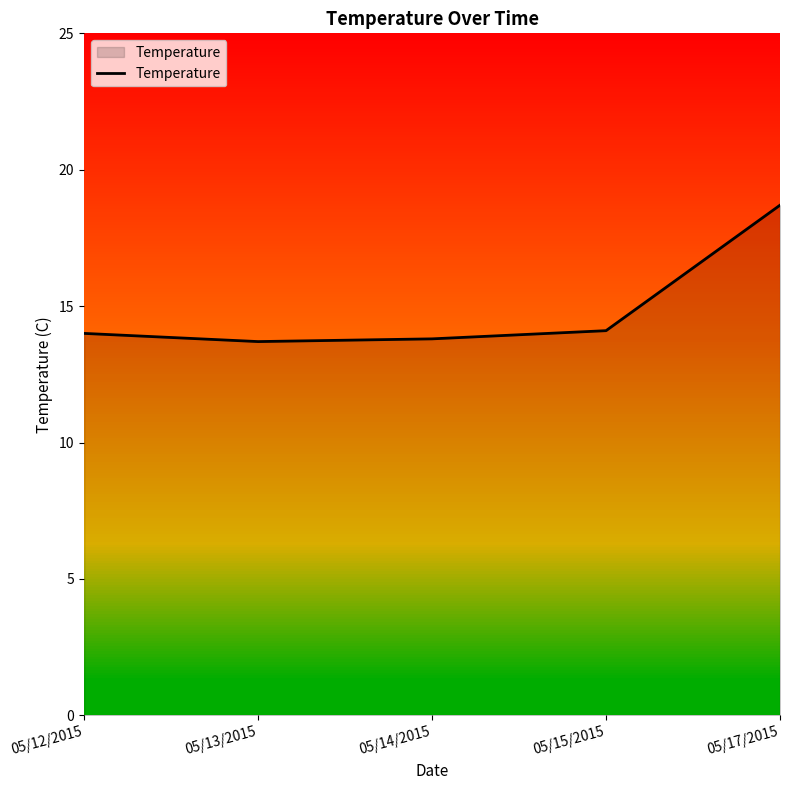

What is the difference between the values at 05/17/2015 and 05/15/2015?

4.6